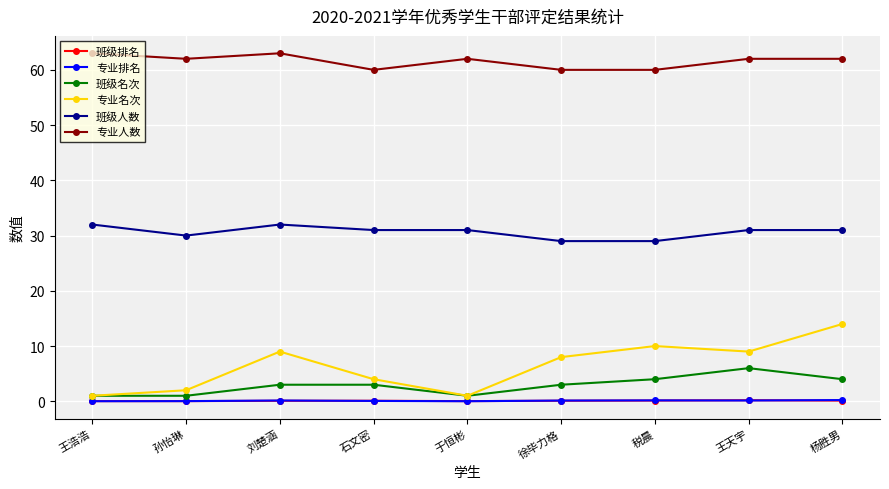

What is the difference between the maximum and second lowest values in the 班级名次 series?

5.0